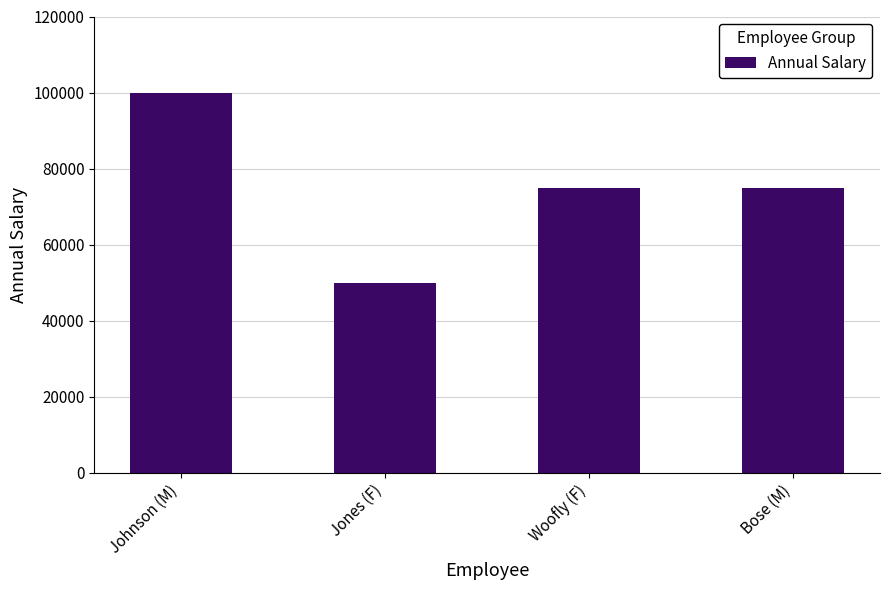

Is it true that the value at Jones (F) is 50000?

True